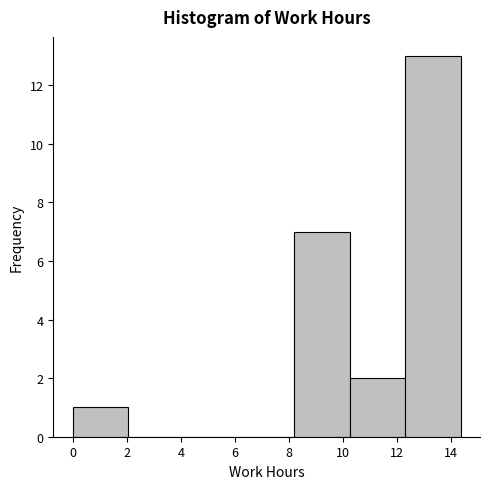

Reading left to right, transcribe this chart: for each bar, give the range it covers on the x-axis and its height. Neither the bar edges nor the heights are printed on the chart, so give them approximately, as read against the axes.

0.0 to 2.0: 1
2.0 to 4.0: 0
4.0 to 6.2: 0
6.2 to 8.2: 0
8.2 to 10.2: 7
10.2 to 12.2: 2
12.2 to 14.4: 13